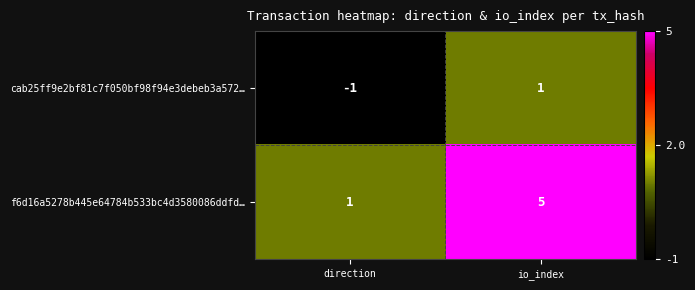

At how many categories does at least one series exceed 4?

1